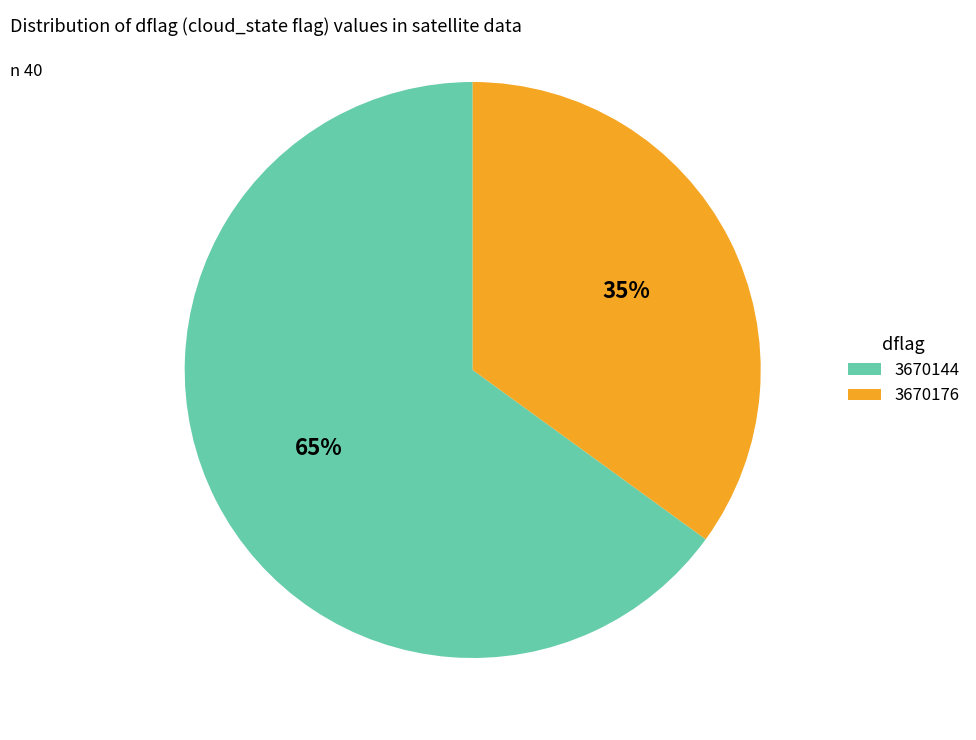

Count the number of slices in the pie.

2